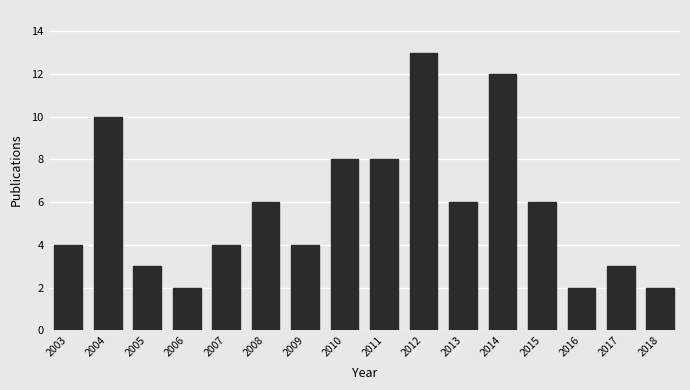

Reading left to right, extract all data points from this chart.

2003=4	2004=10	2005=3	2006=2	2007=4	2008=6	2009=4	2010=8	2011=8	2012=13	2013=6	2014=12	2015=6	2016=2	2017=3	2018=2